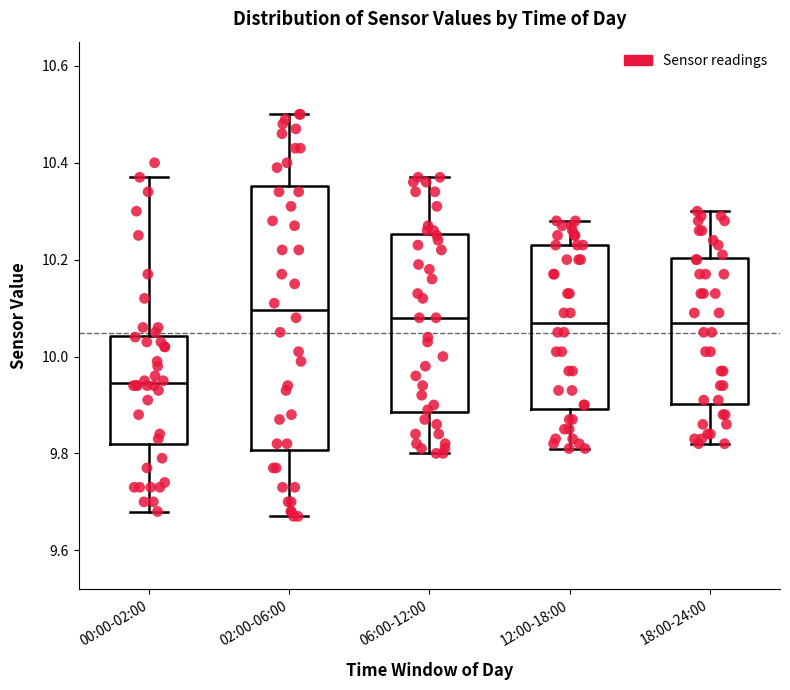

Which box's median line is the lowest?

00:00-02:00